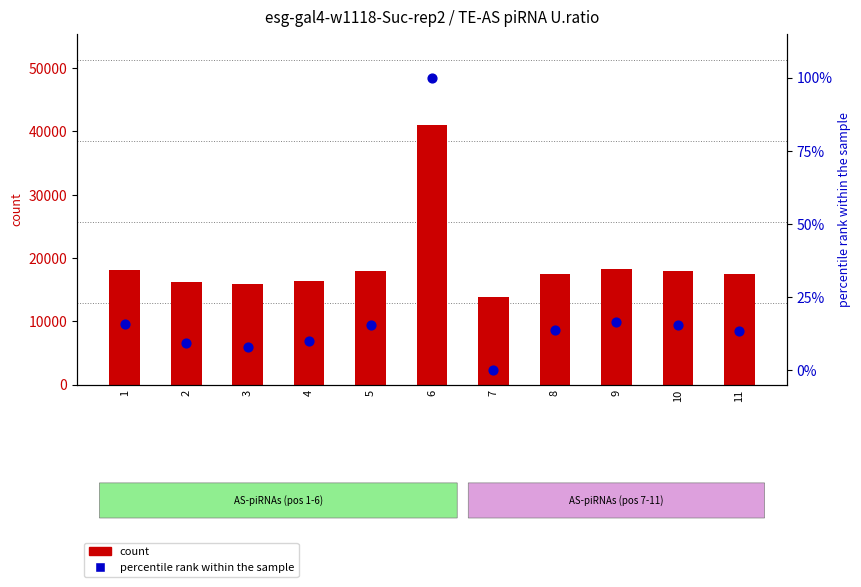

Which series has the largest total across all categories?

count